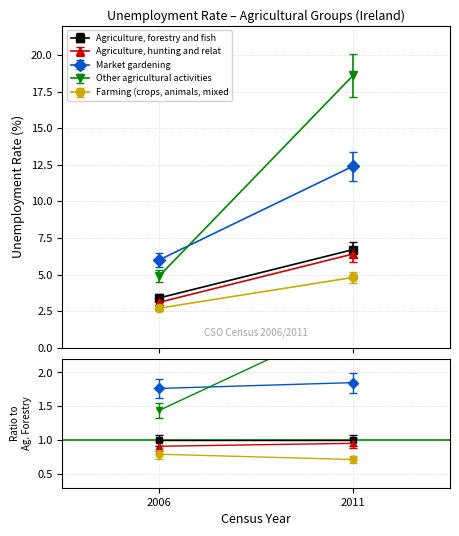

The Farming (crops, animals, mixed) series shows 1.0 at 2006. True or false?

False